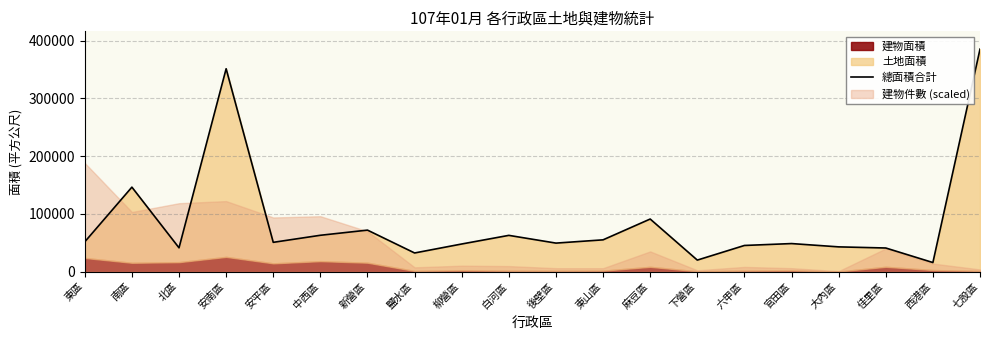

Is it true that the value at 大內區 is 42732.1?

True